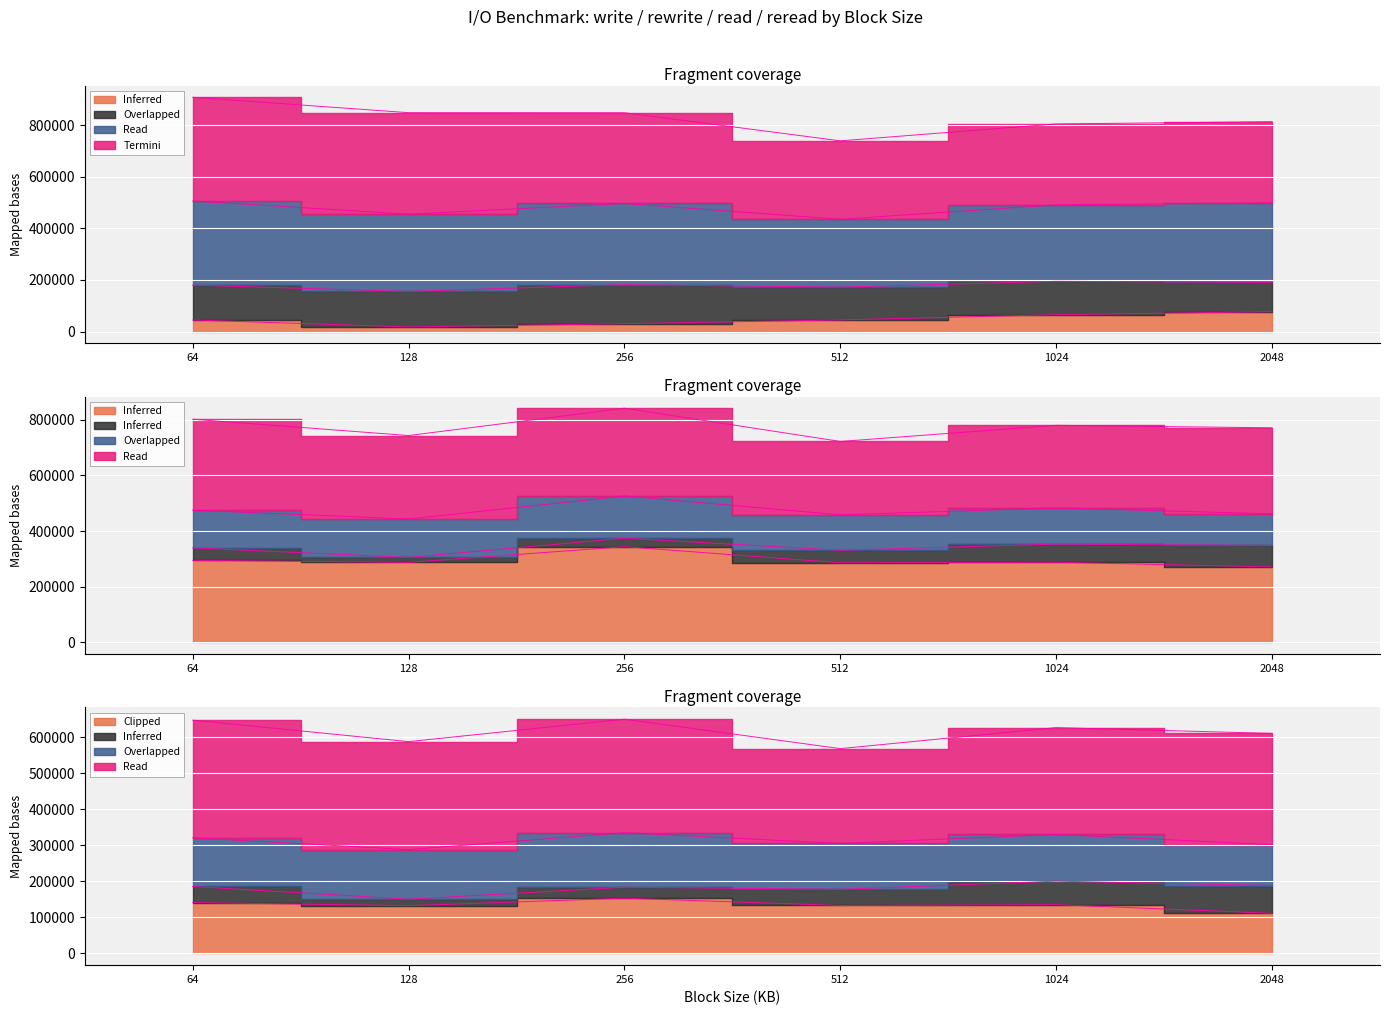

At how many categories does at least one series exceed 39340?

6